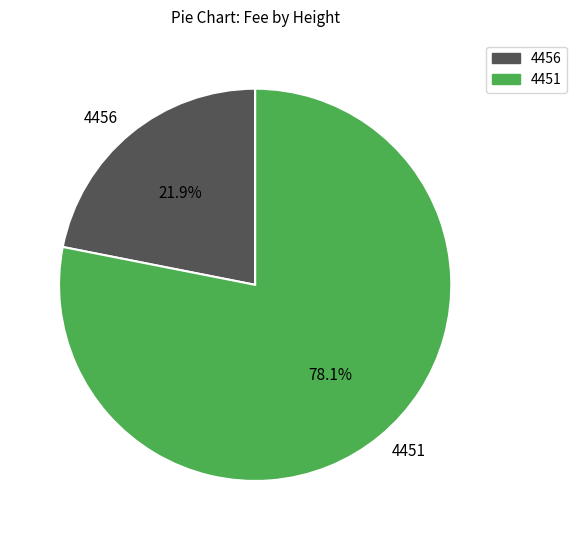

Count the number of slices in the pie.

2